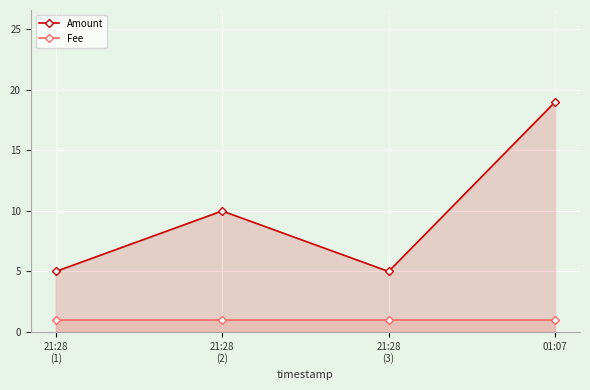

What is the value of the Amount point at the 4th from the left?

19